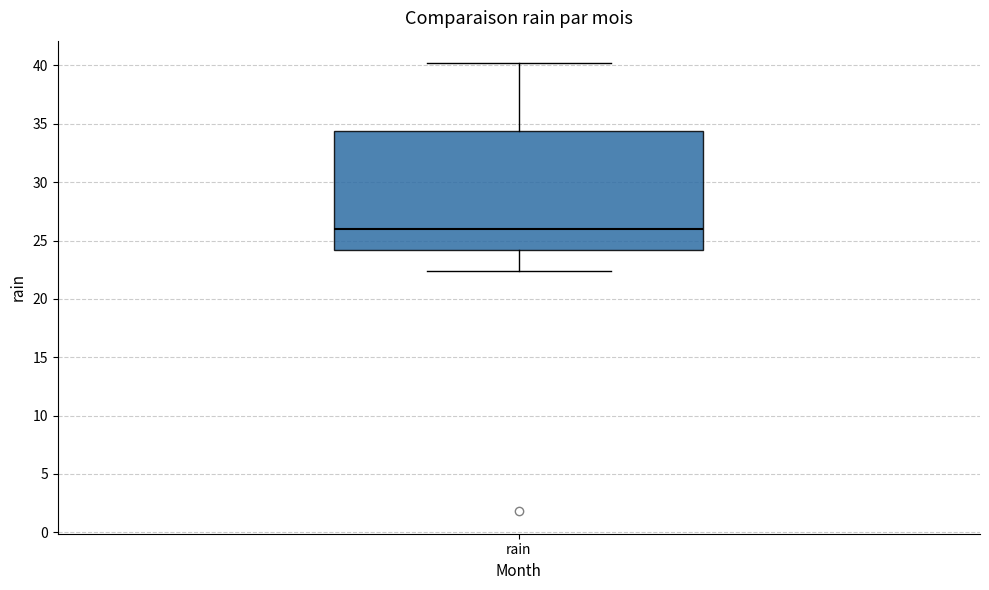

Where does the median line of the box for rain sit on the y-axis? The values are not printed on the chart, so give them approximately, as read against the axis.

26.0